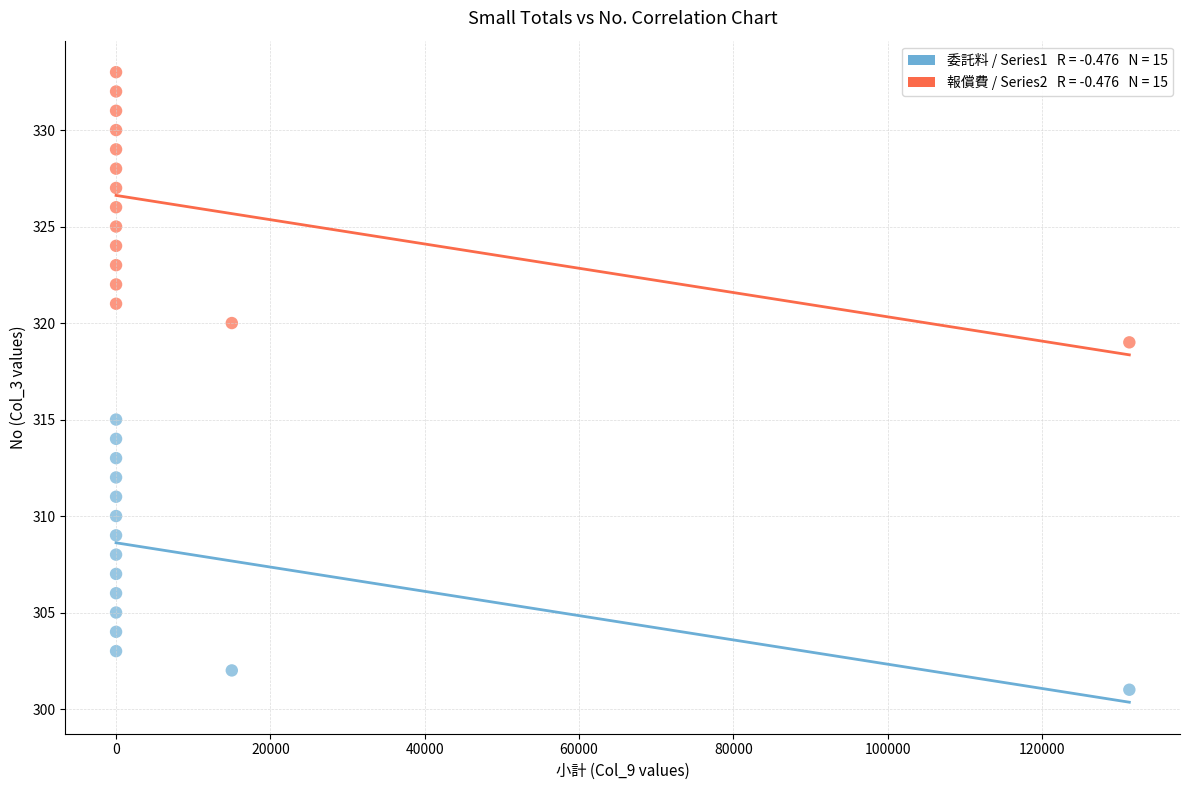

Across all data points, what is the range of X values (max minus min)?

131328